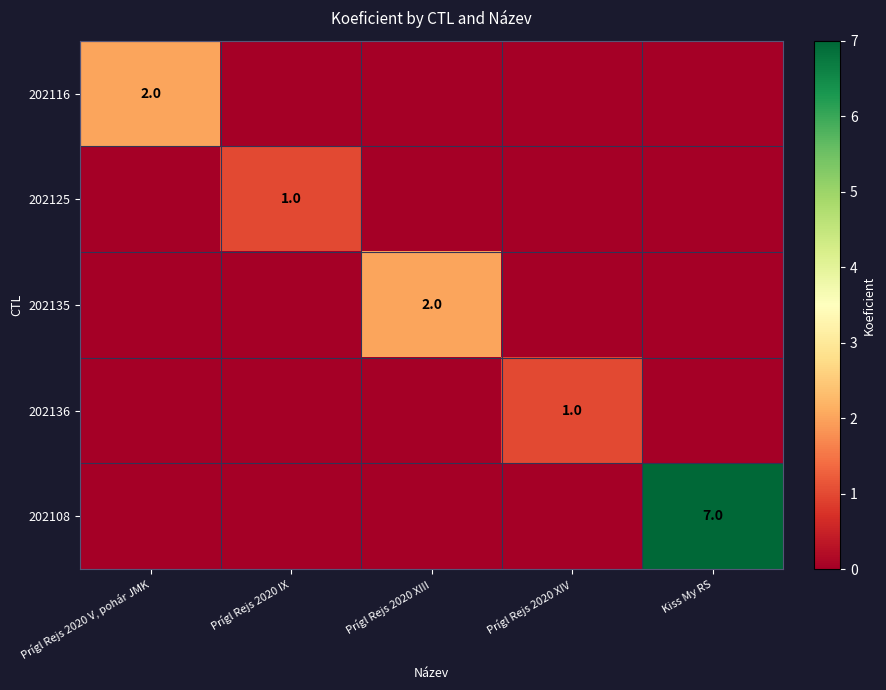

Is it true that 202135 equals 2 at Prígl Rejs 2020 XIII?

True